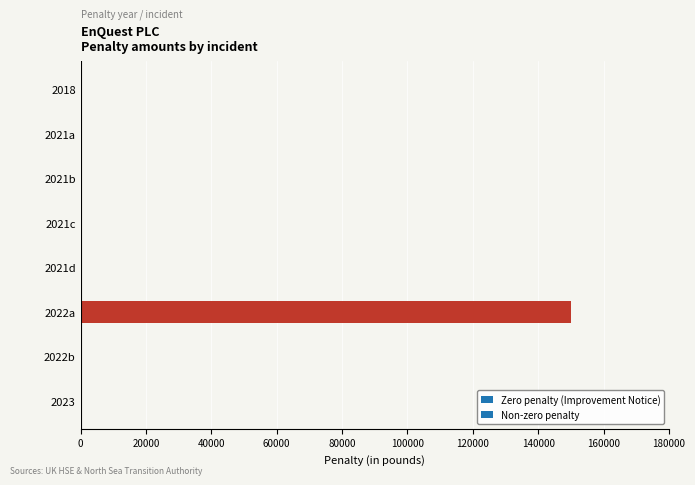

At which category does the chart reach its peak across all series?

2022a